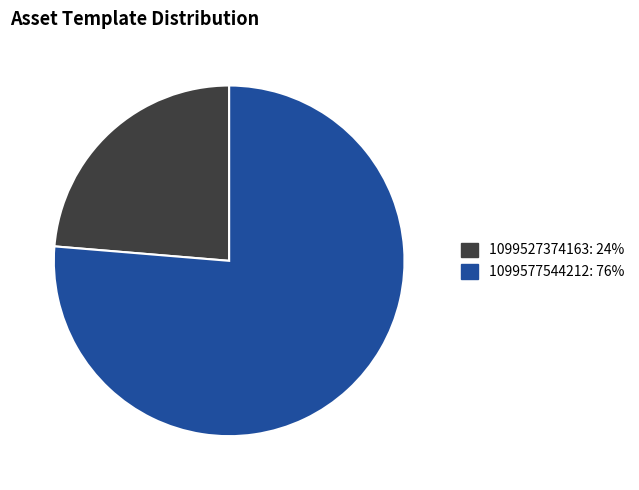

Which has a higher value, 1099527374163 or 1099577544212?

1099577544212